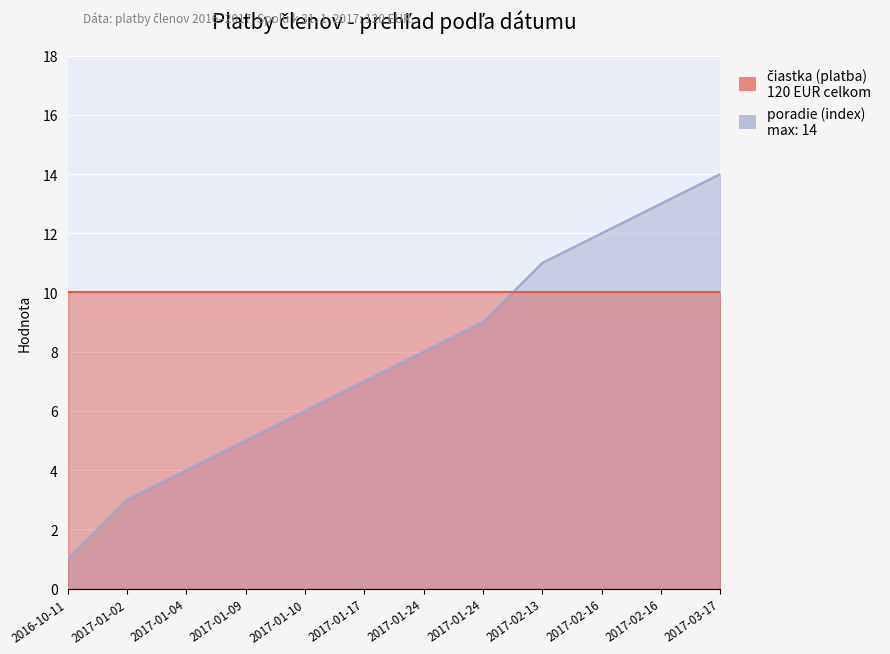

Count the number of categories in the chart.

12